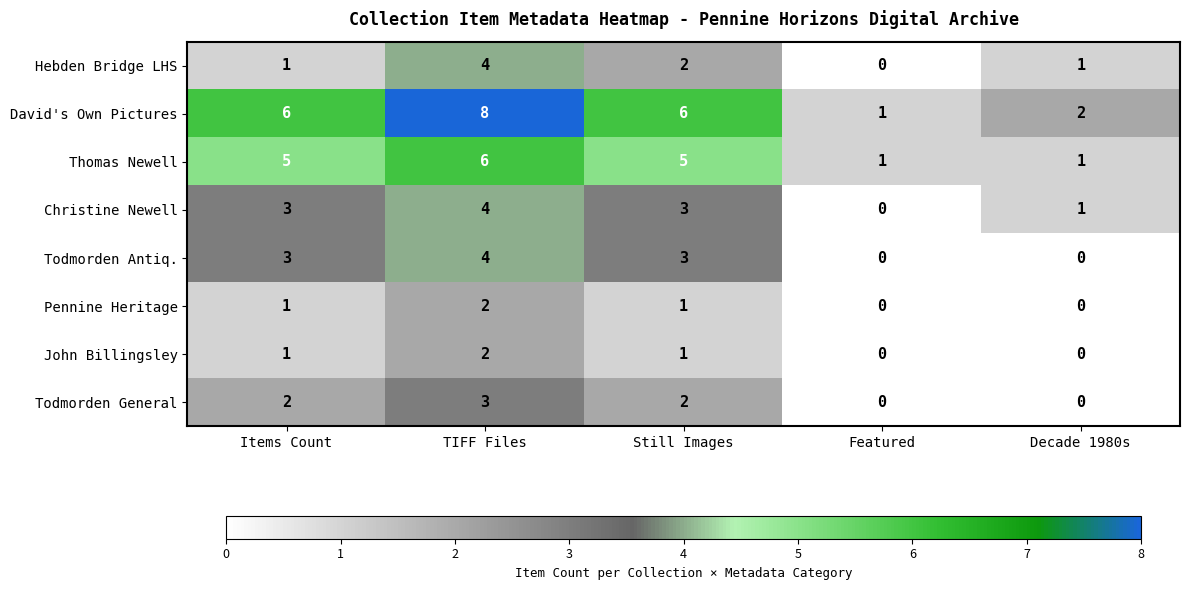

At which label does Christine Newell reach its minimum?

Featured